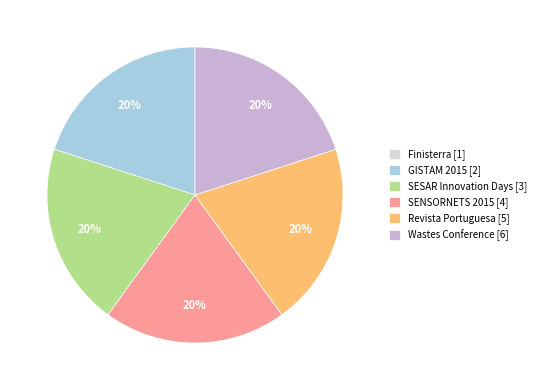

What percentage is the SESAR Innovation Days slice, to the nearest percent?

20%